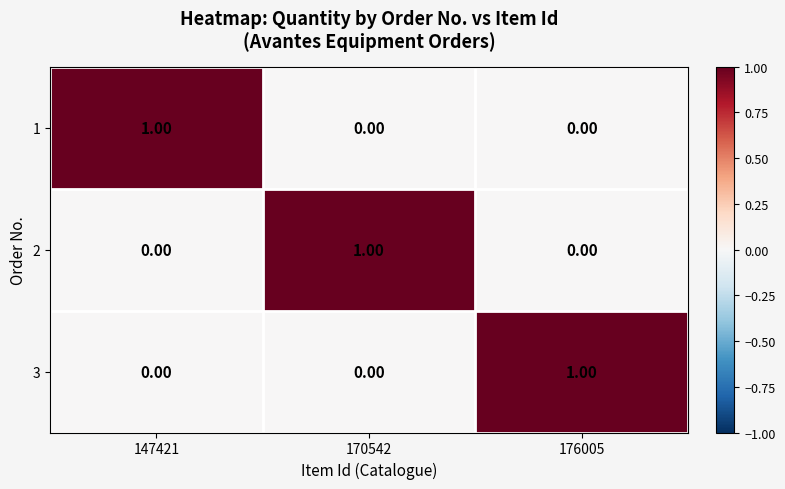

Is the value of 3 at 147421 greater than the value of 1 at 147421?

No